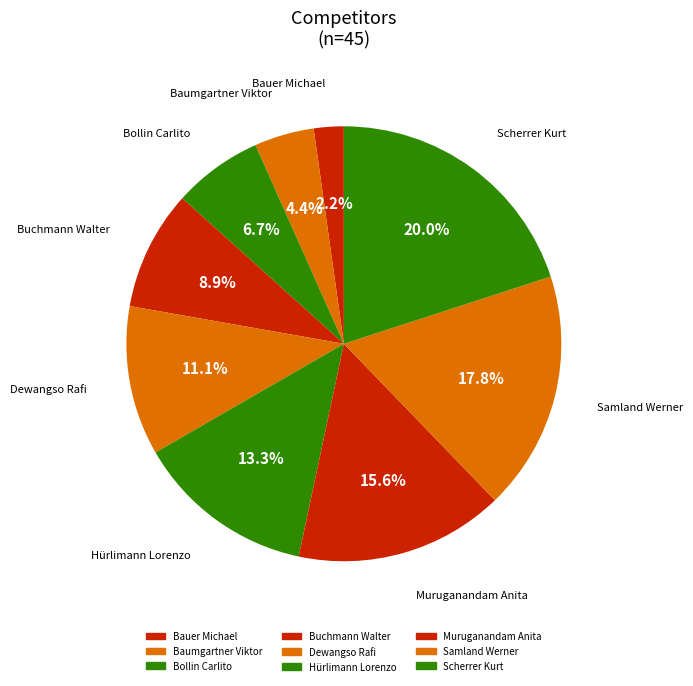

How many slices are in this pie chart?

9